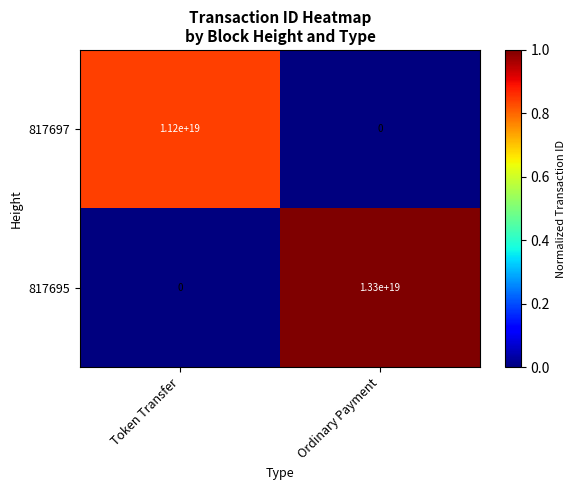

Which series has the widest spread of values?

817695